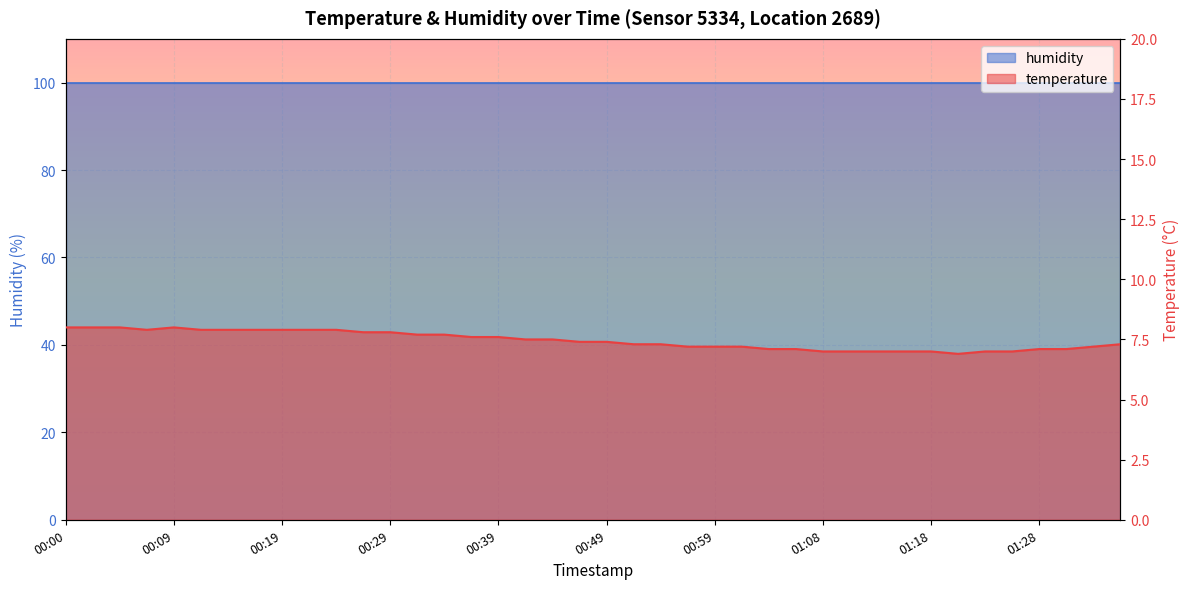

Is it true that the value at 00:59 is 10.5?

False